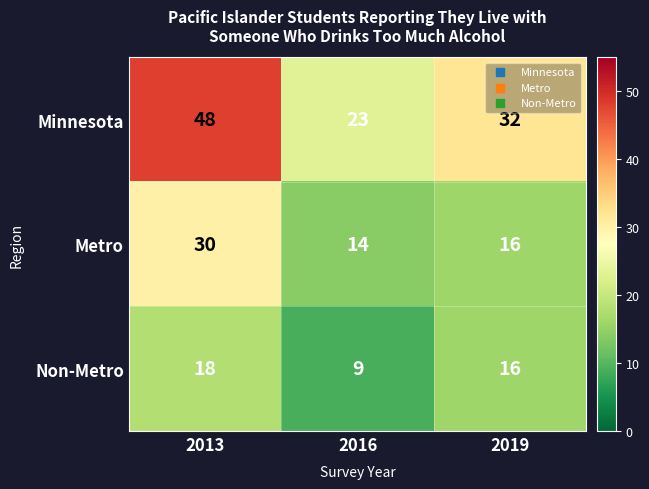

The Minnesota series shows 32 at 2019. True or false?

True